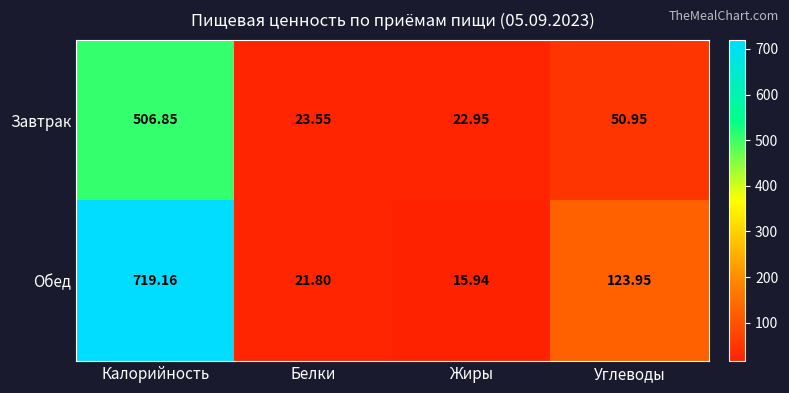

List the series in order of their peak value, highest first.

Обед, Завтрак